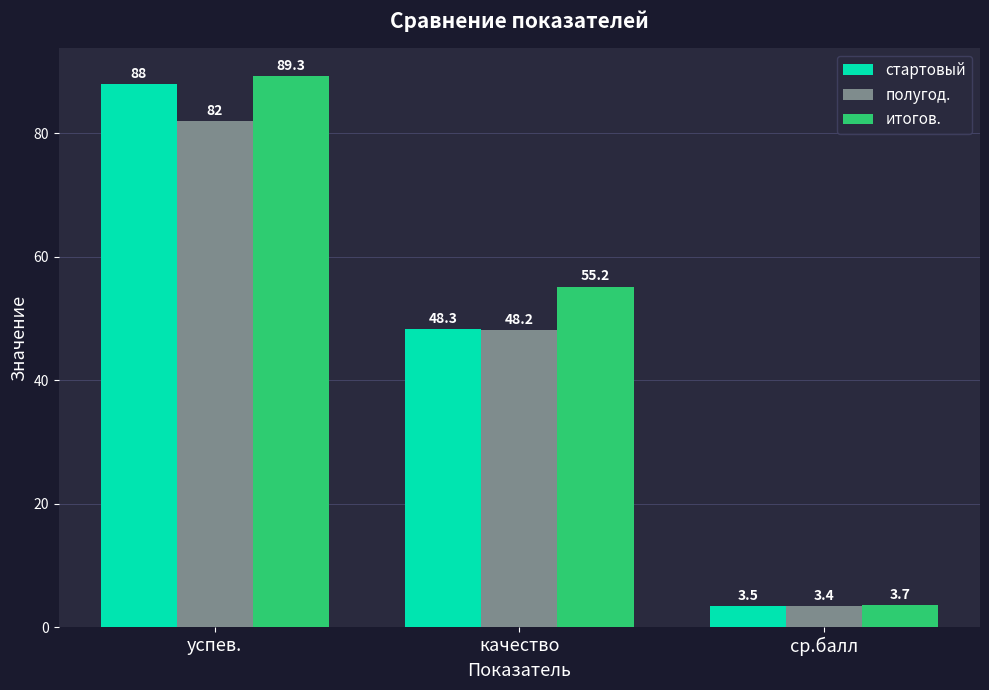

What is the value of the полугод. bar at the 3rd from the left?

3.4